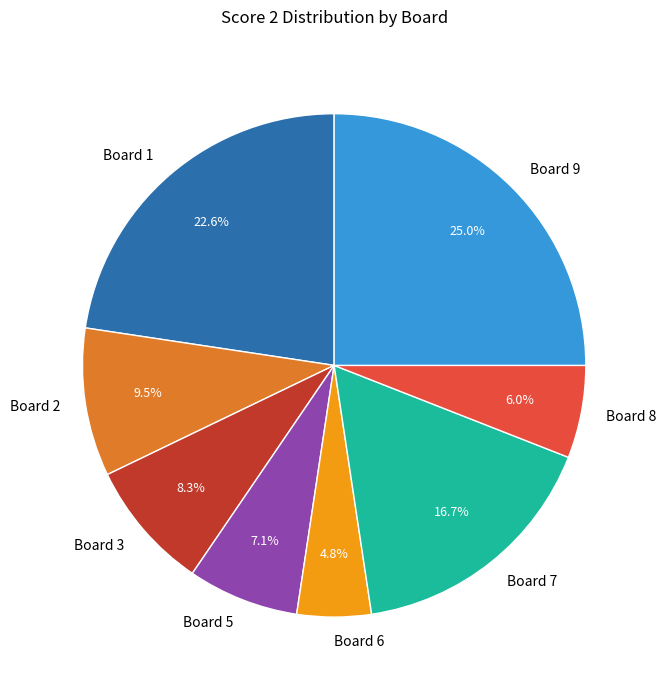

Rank the categories by value from lowest to highest.

Board 6, Board 8, Board 5, Board 3, Board 2, Board 7, Board 1, Board 9